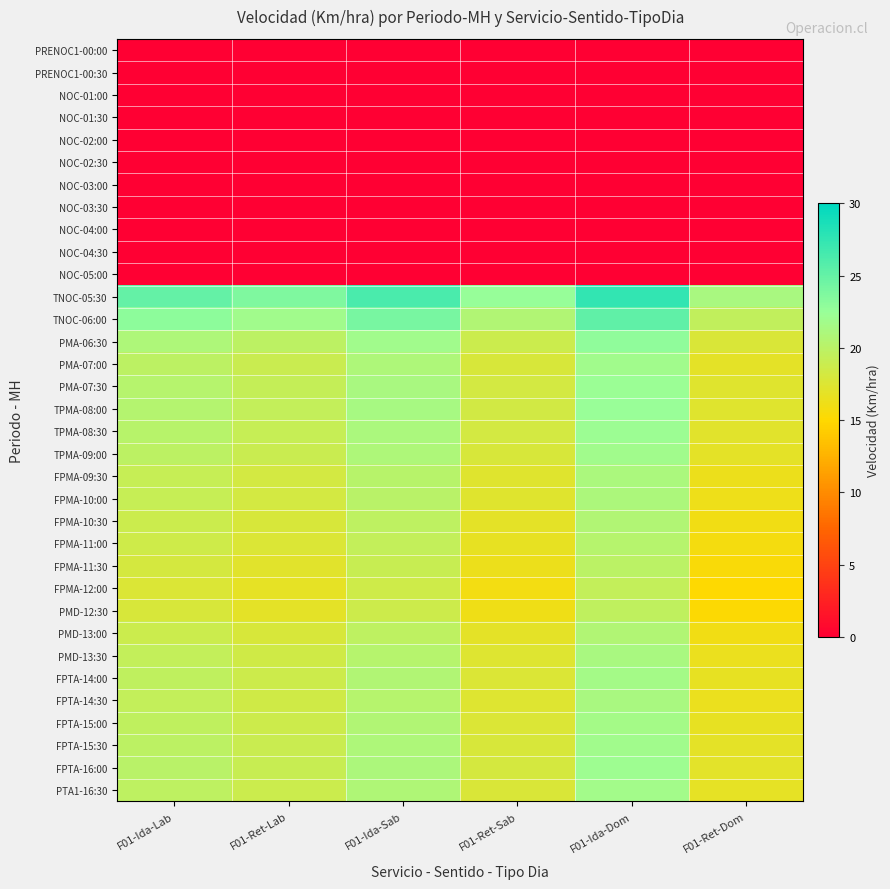

At how many categories does at least one series exceed 1?

6